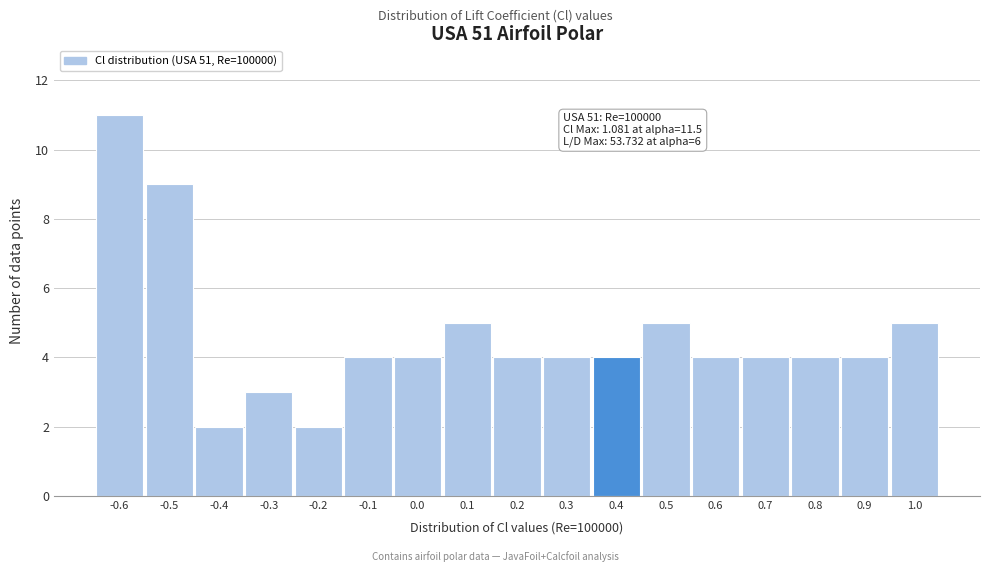

Reading left to right, list all the values displayed in this chart.

11	9	2	3	2	4	4	5	4	4	4	5	4	4	4	4	5